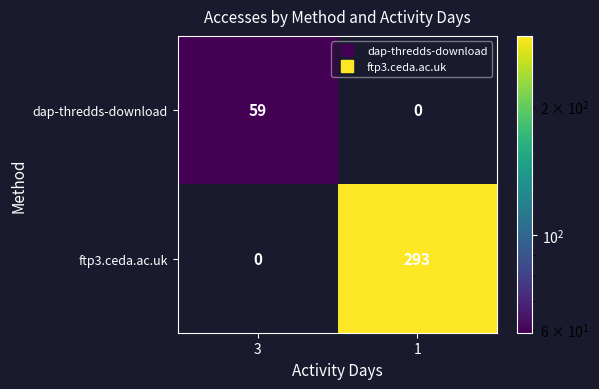

What is the sum of all ftp3.ceda.ac.uk values?

293